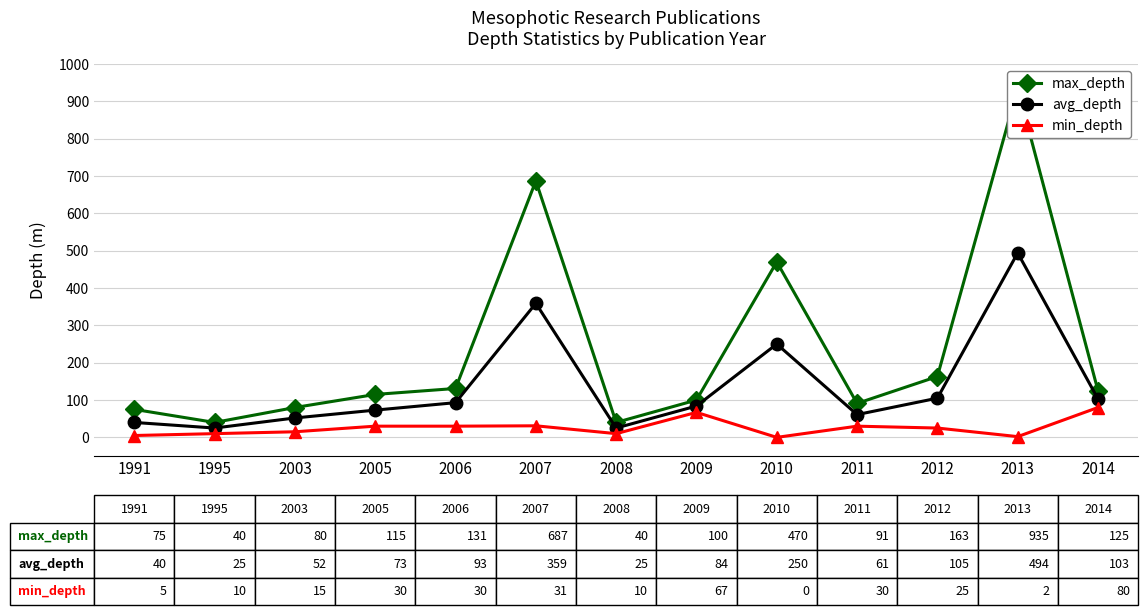

How many lines are shown in the chart?

3